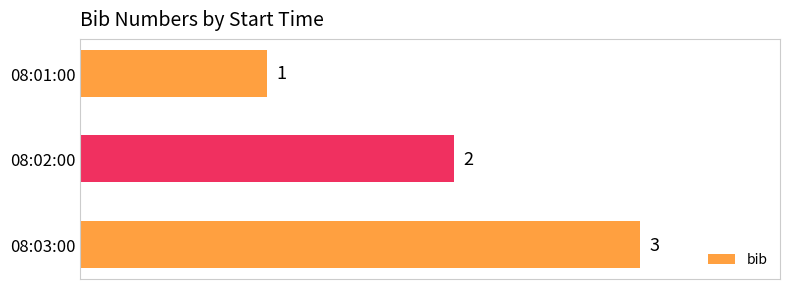

Are the bars grouped side by side (vs. stacked)?

No